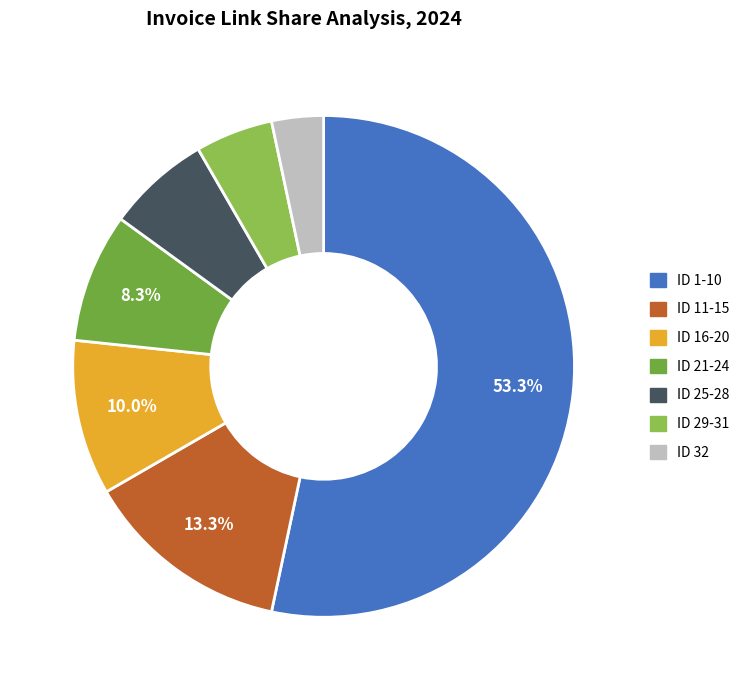

What is the ratio of the value at ID 25-28 to the value at ID 21-24?

0.8